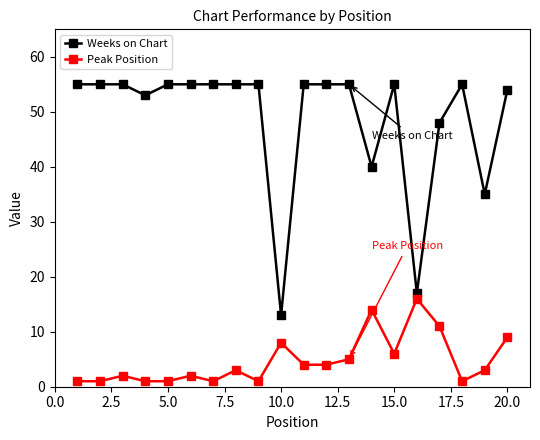

List the series in order of their peak value, highest first.

Weeks on Chart, Peak Position